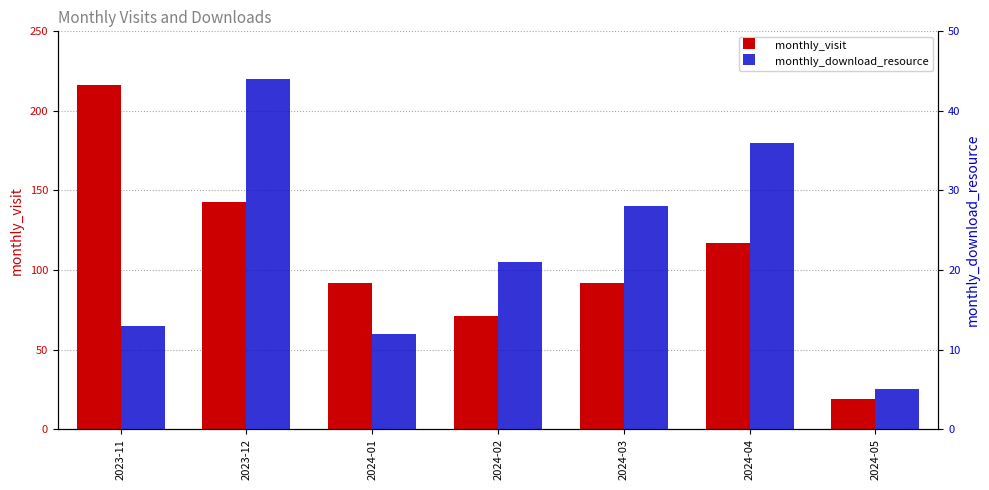

Which series has the largest range (max minus min)?

monthly_visit